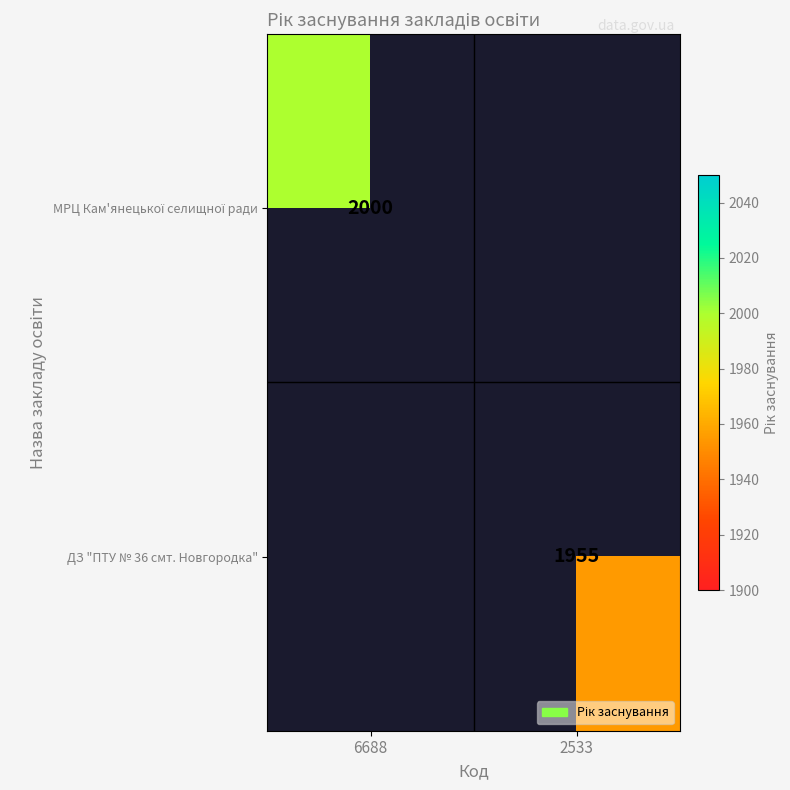

The ДЗ "ПТУ № 36 смт. Новгородка" series shows 550 at 2533. True or false?

False